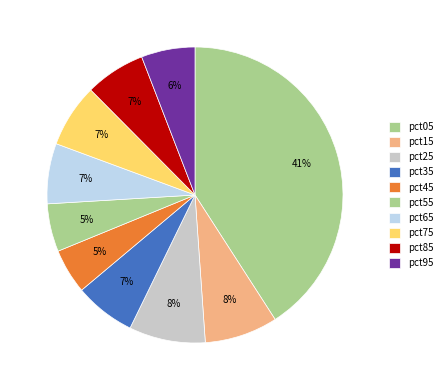

How many segments does this pie chart have?

10